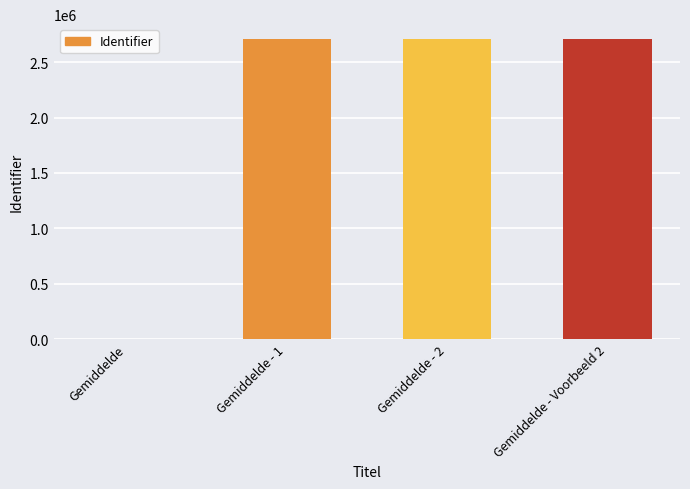

What is the maximum value shown in the chart?

2708680